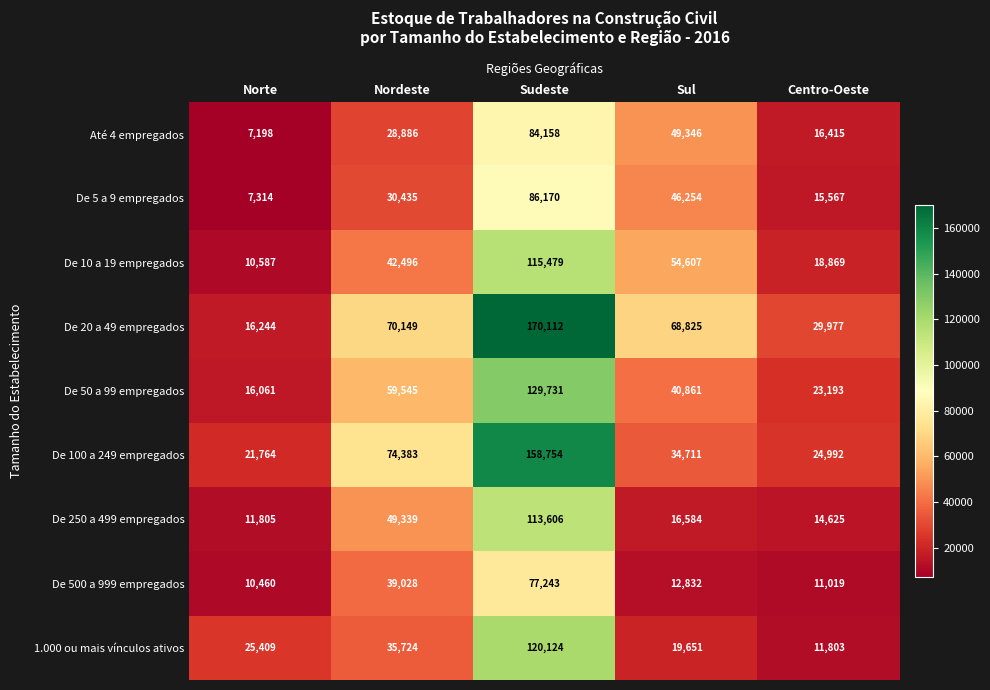

At Sul, list the series in order from smallest to largest.

De 500 a 999 empregados, De 250 a 499 empregados, 1.000 ou mais vínculos ativos, De 100 a 249 empregados, De 50 a 99 empregados, De 5 a 9 empregados, Até 4 empregados, De 10 a 19 empregados, De 20 a 49 empregados